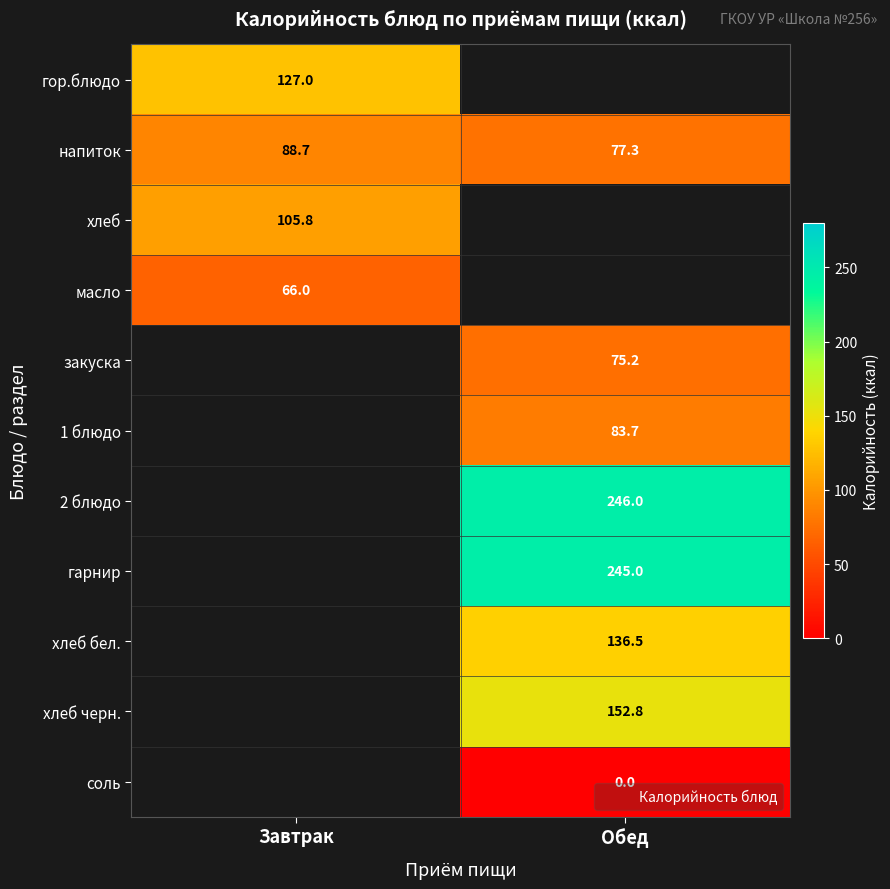

Between Обед and Завтрак, which is larger?

Завтрак